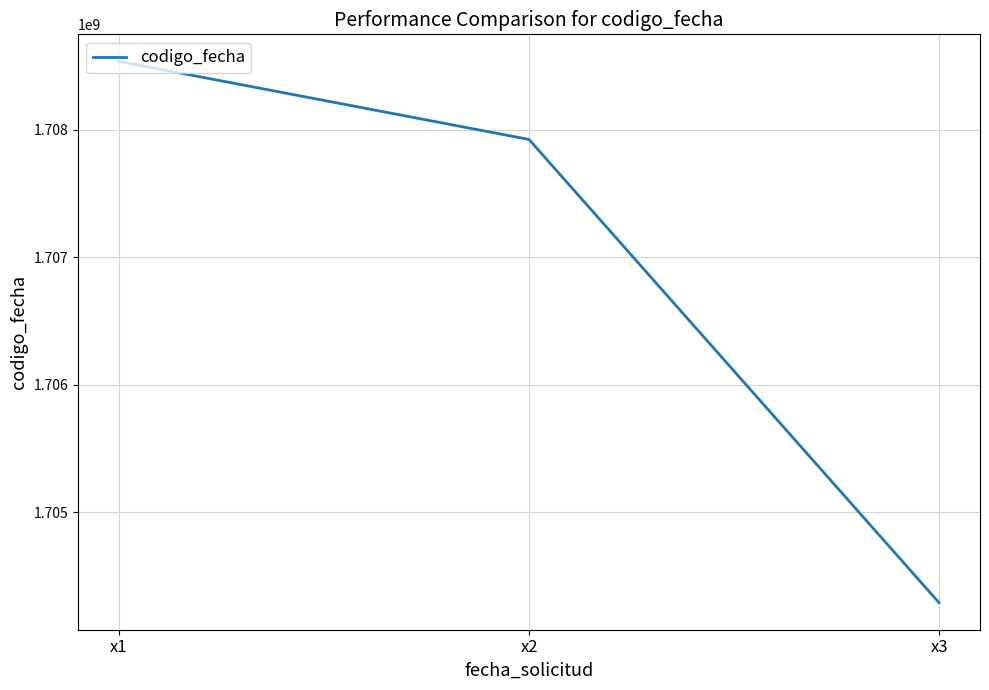

At which category does the chart reach its peak across all series?

x1